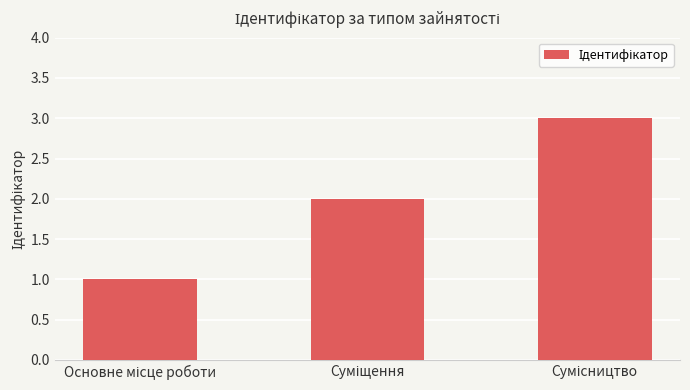

What is the sum of all values?

6